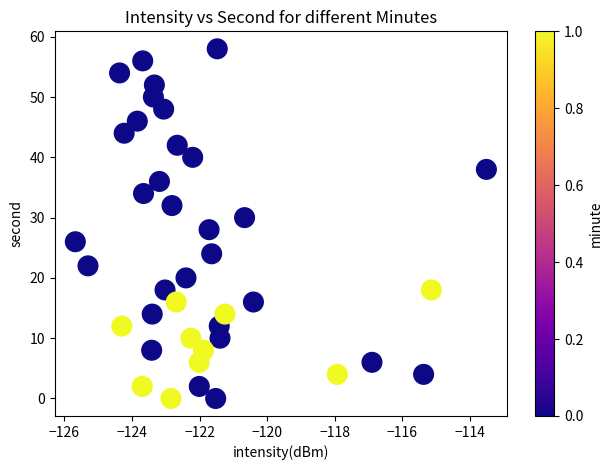

What is the range of Y values (max minus min)?

58